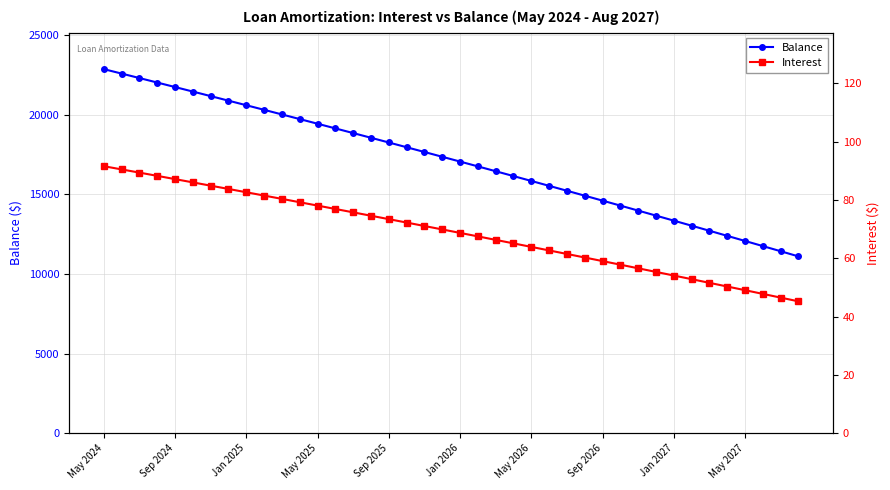

How many data points in Balance are above 17353?

19